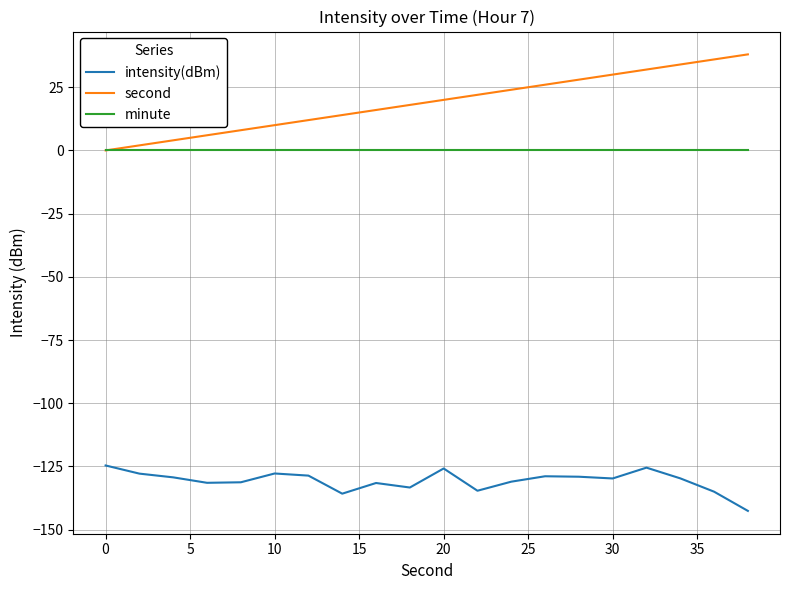

Which series has the widest spread of values?

second